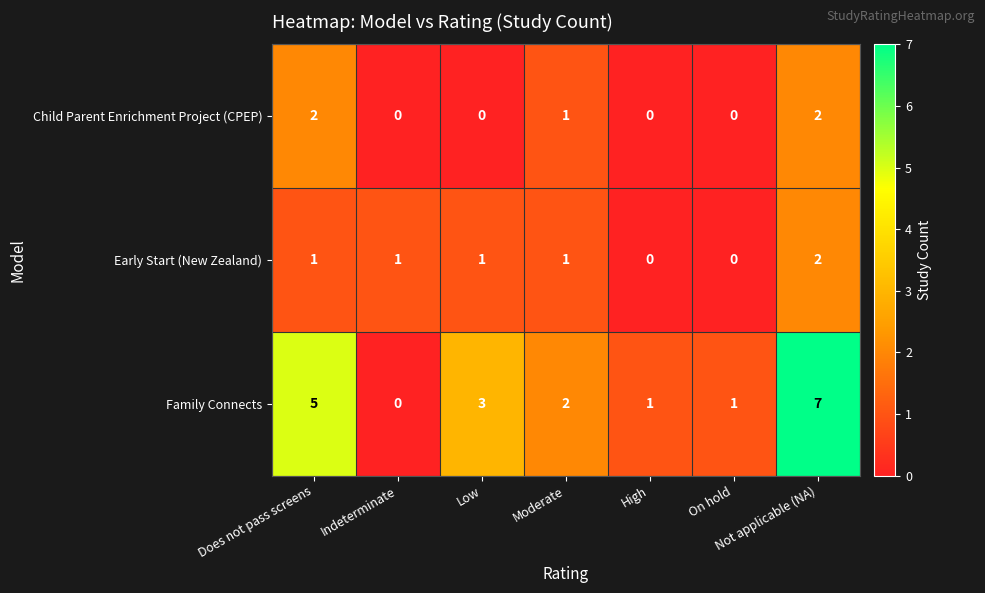

Is it true that Family Connects equals 10 at Not applicable (NA)?

False